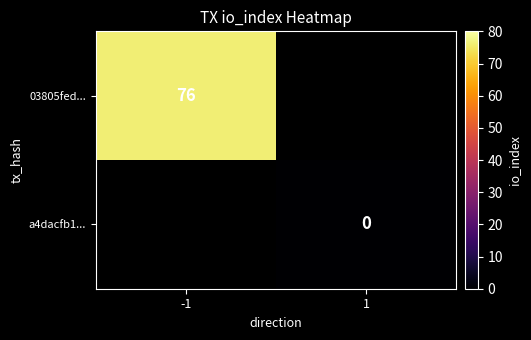

The value of 03805fed... at -1 is 76. True or false?

True